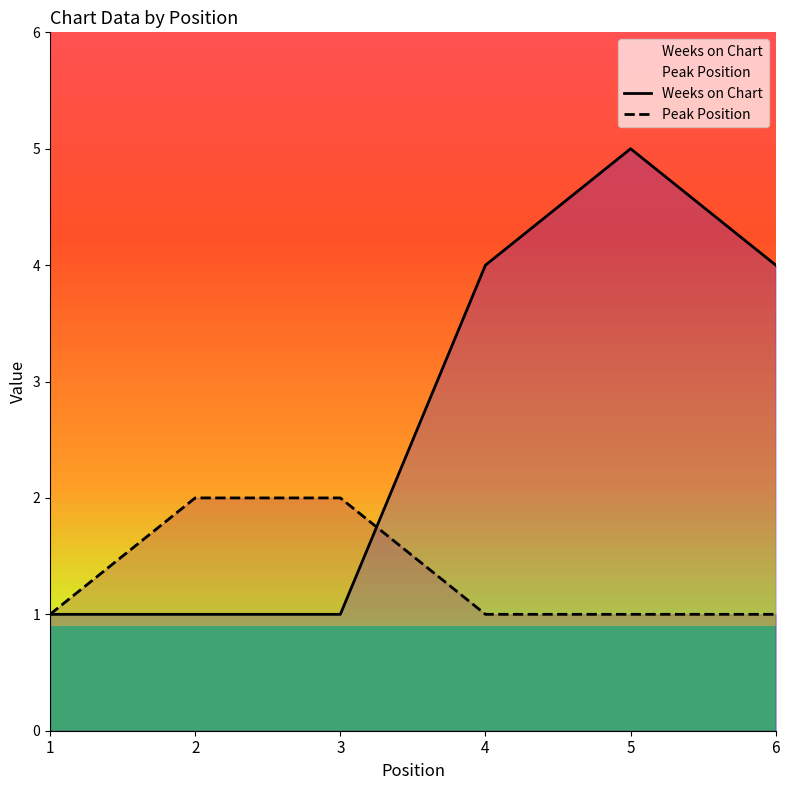

How many categories are shown in the chart?

6